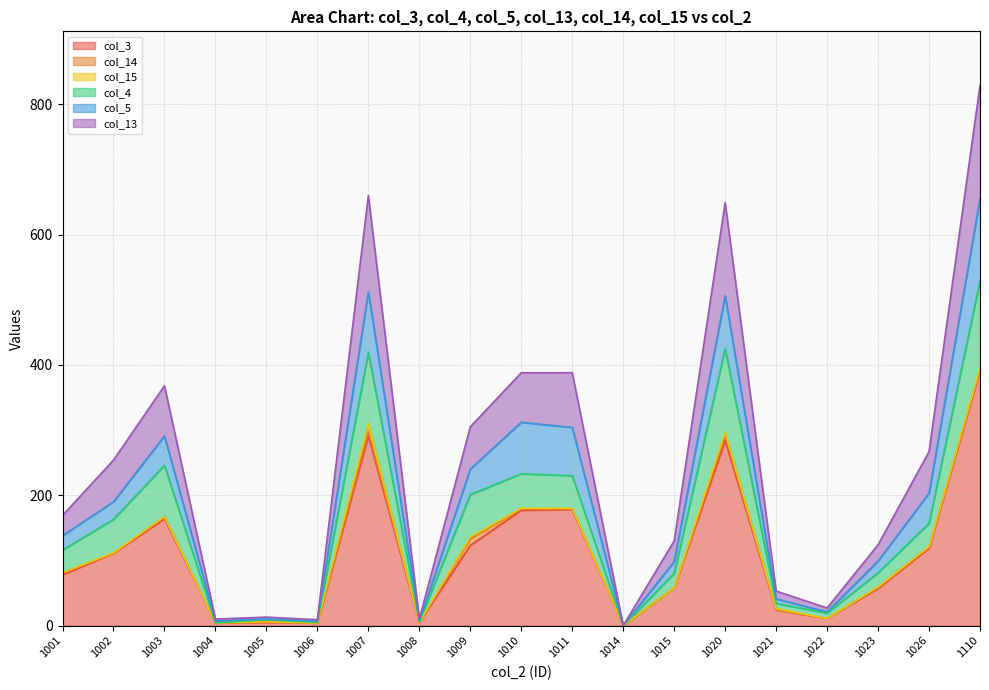

At which category is the sum across all series the highest?

1110